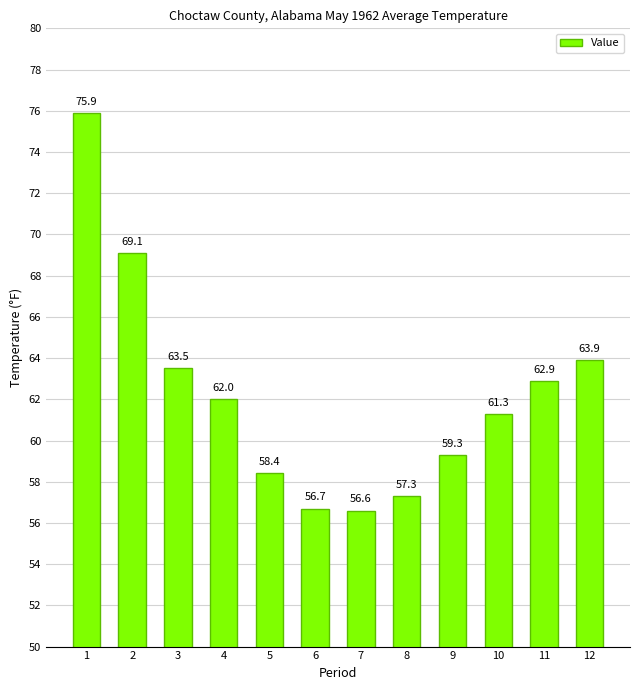

The chart shows a value of 59.3 at 9. True or false?

True